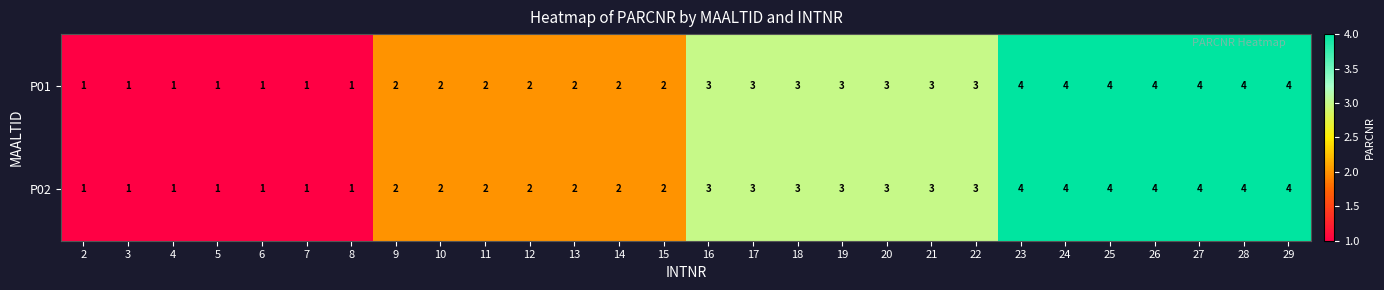

What is the difference between the maximum and second lowest values in the P02 series?

3